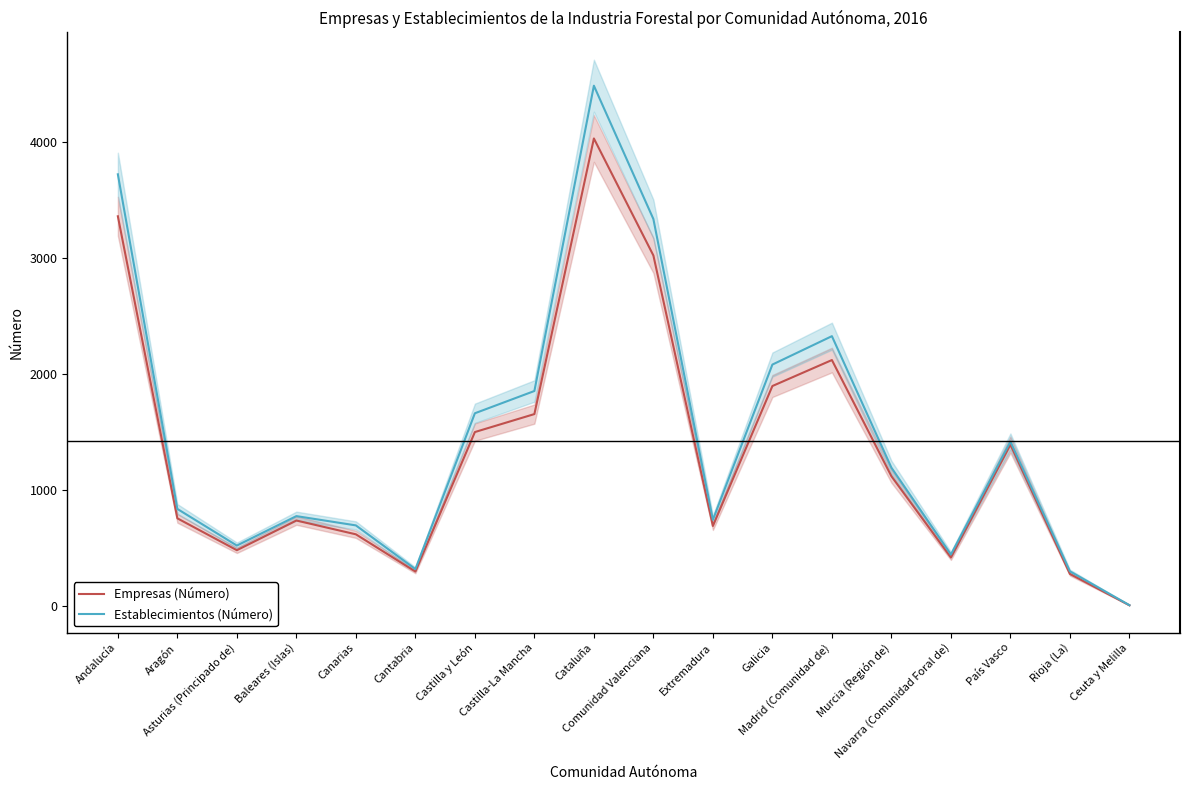

At which label is Empresas (Número) closest to 2020?

Madrid (Comunidad de)